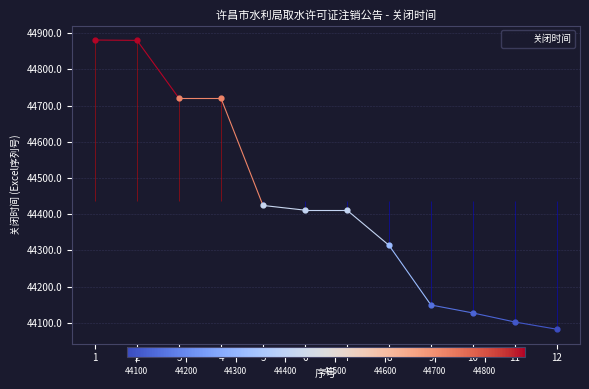

What is the change in value from 2 to 5?

-456